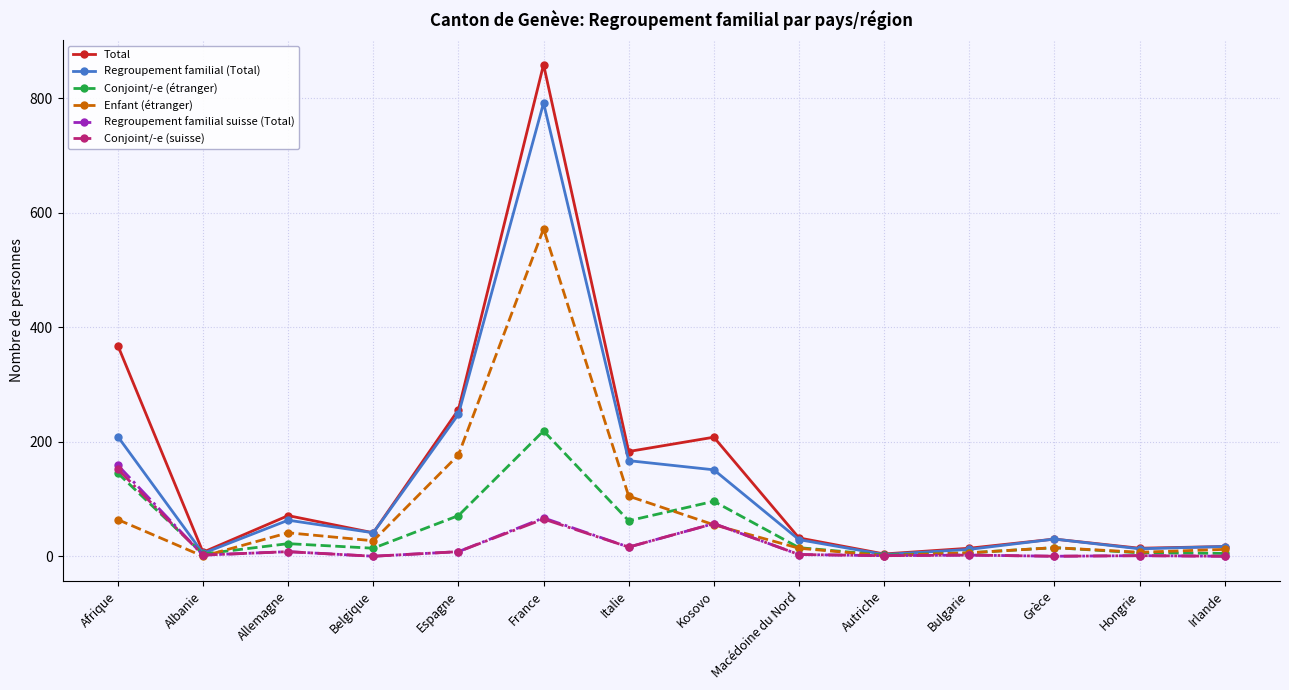

The value of Regroupement familial (Total) at France is 527. True or false?

False